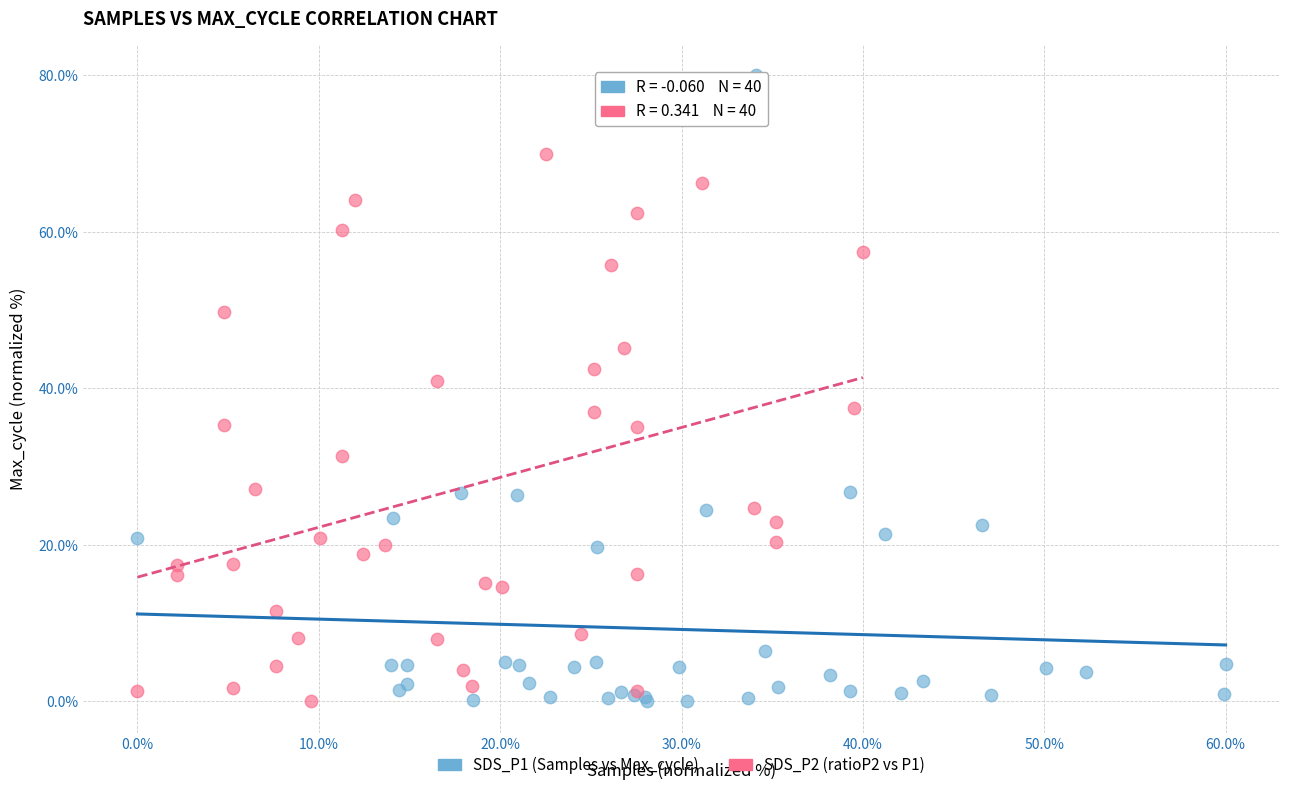

Which series contains the highest Y value?

SDS_P1 (Samples vs Max_cycle)